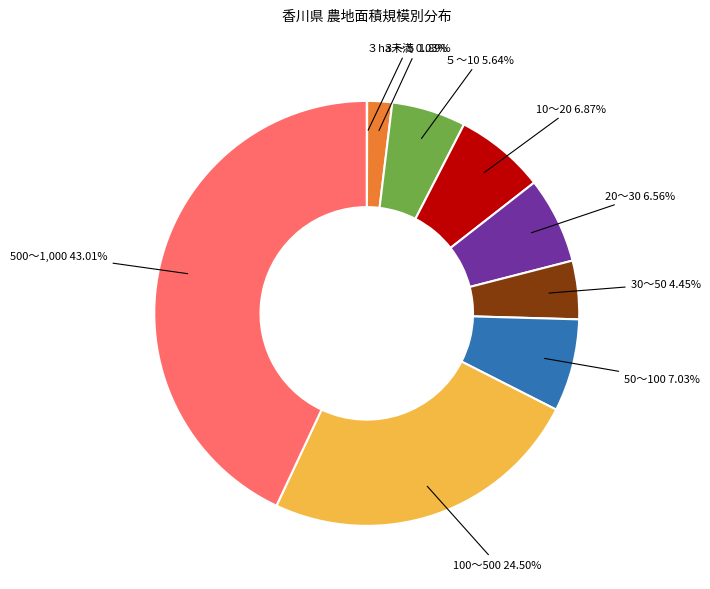

Which category has the biggest portion of the pie?

500～1,000